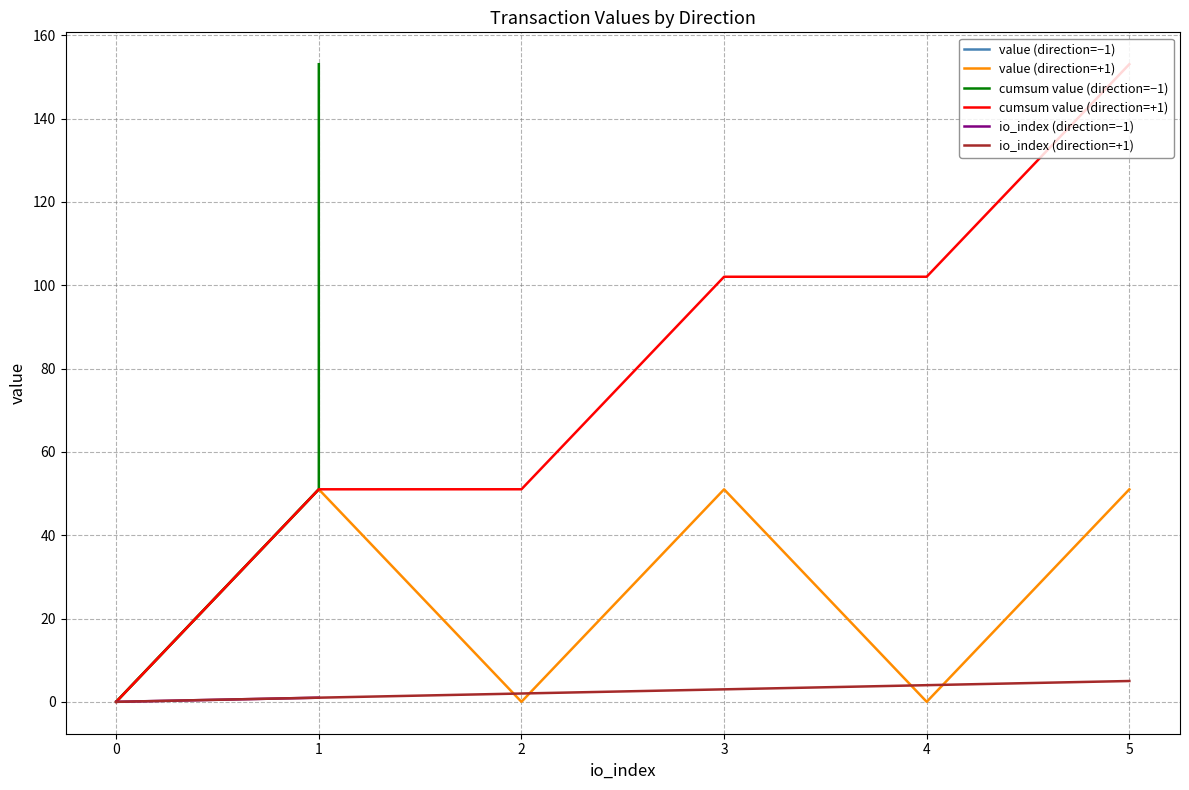

What is the highest value of the cumsum value (direction=−1) series?

153.0